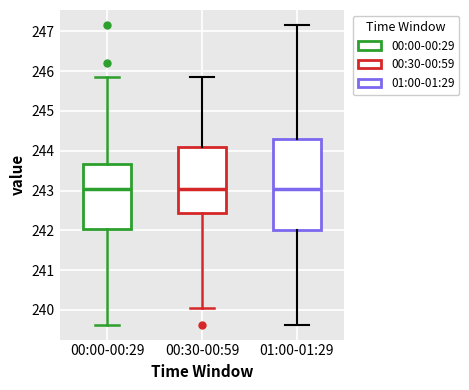

Which box is the tallest, from its lower edge to its upper edge?

01:00-01:29